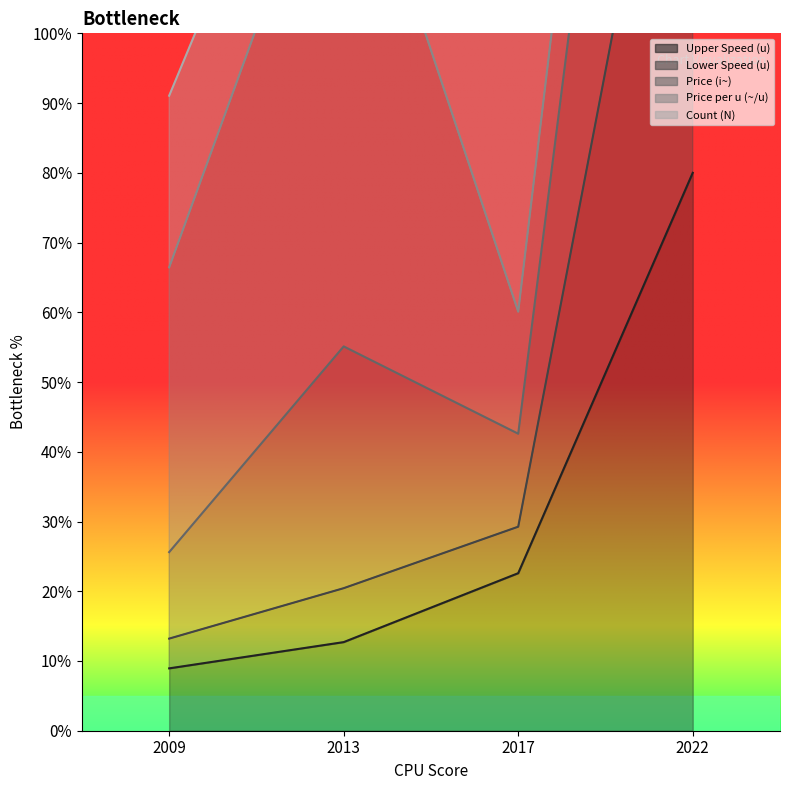

Is the value of Upper Speed (u) at 2013 greater than the value of Price (i~) at 2009?

No